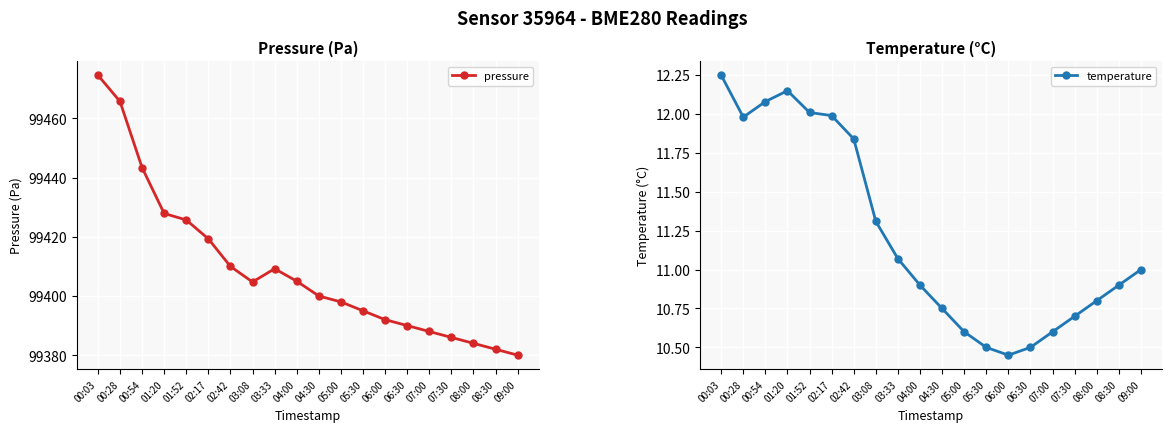

Which category has the lowest value across all series?

06:00